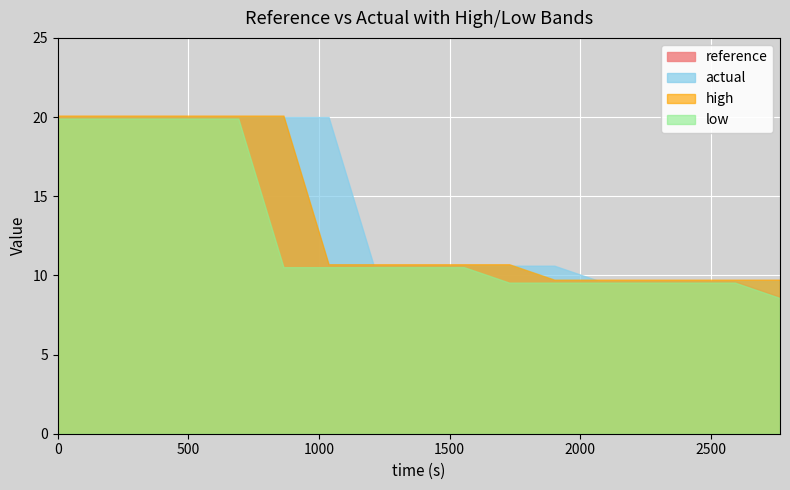

True or false: high has more than 2 points higher than both neighbors.

False